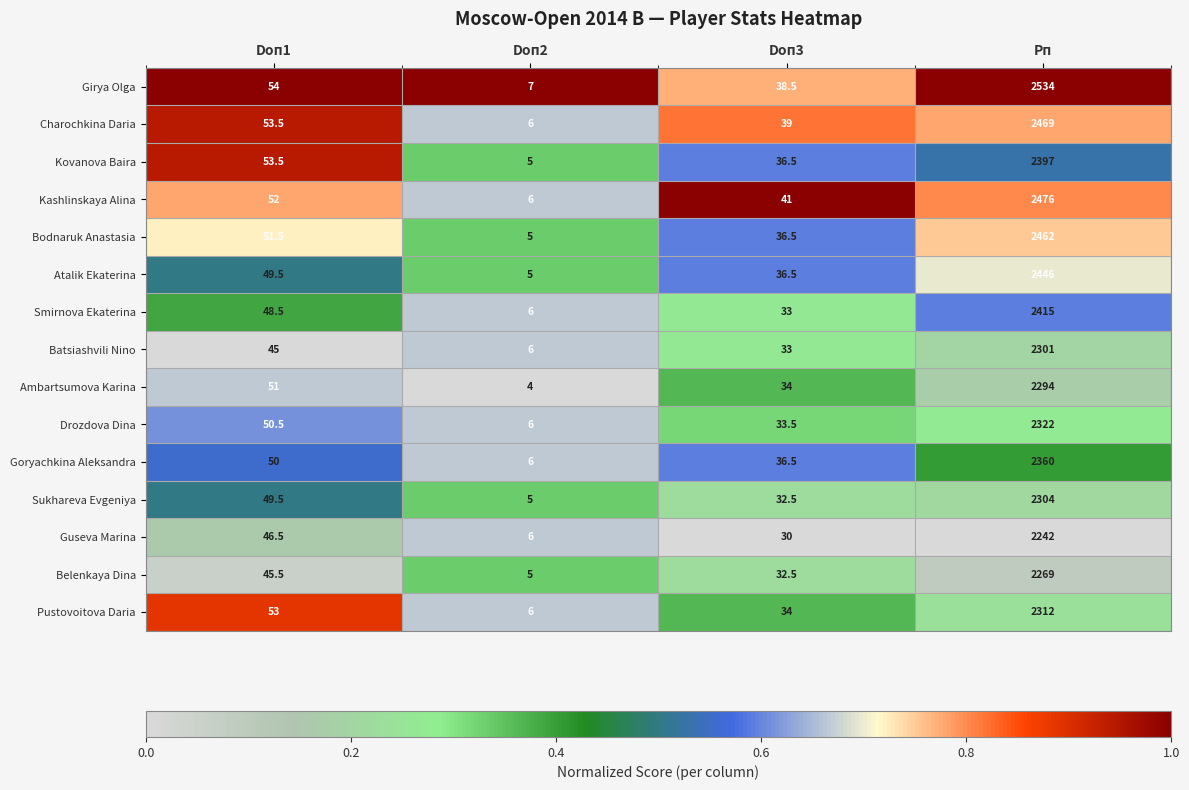

Count the number of categories in the chart.

4